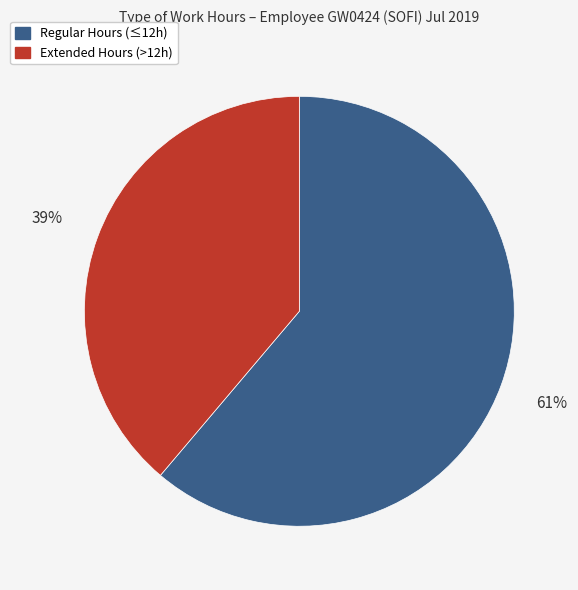

To the nearest percent, what is the difference between the largest and smallest slice percentages?

22%